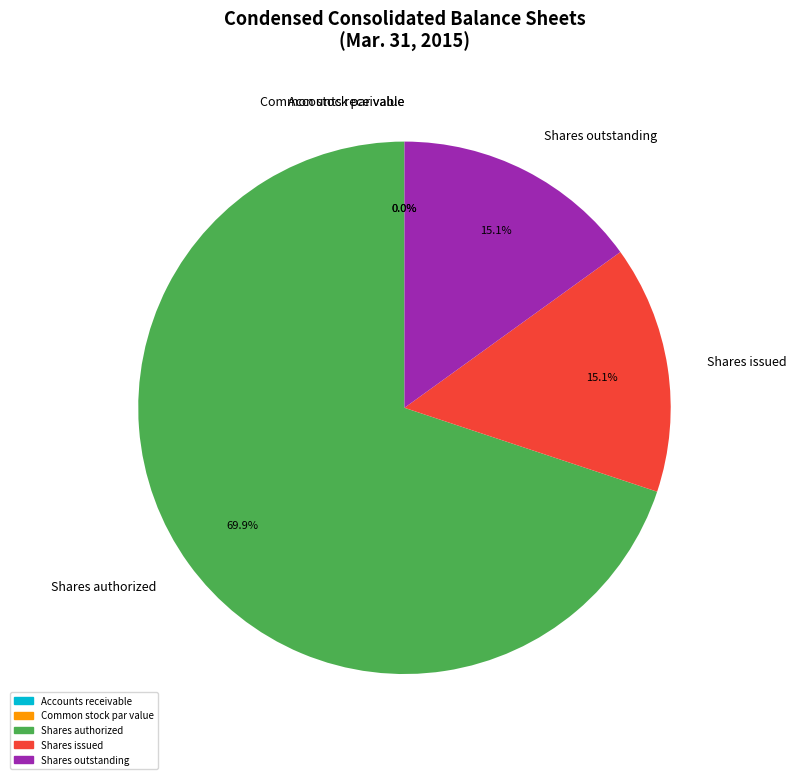

Approximately how many times larger is the value at Shares authorized compared to Shares outstanding?

4.6